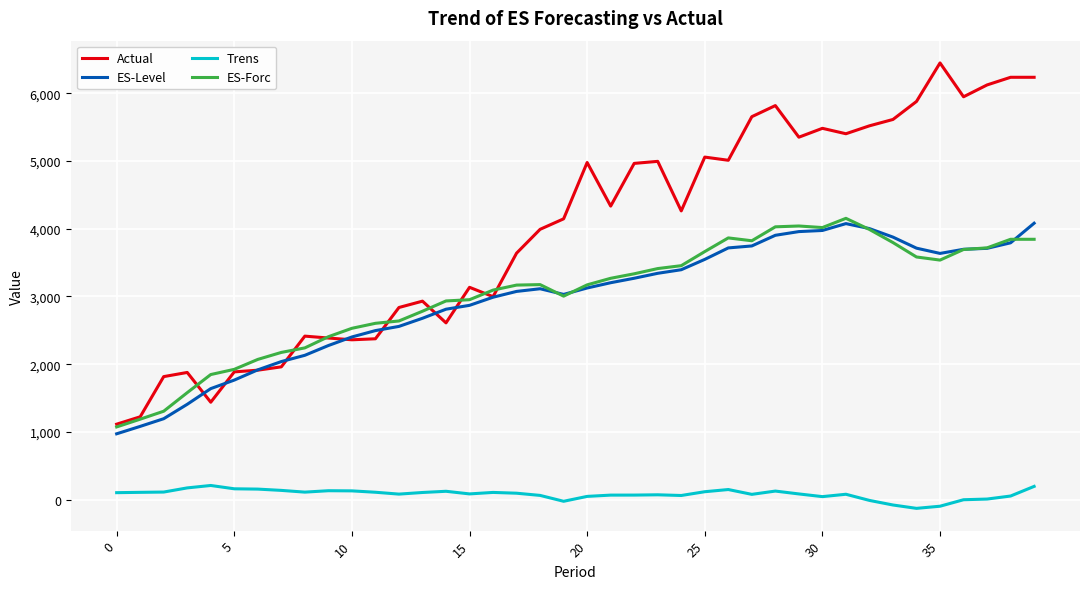

True or false: ES-Forc and Trens cross at least once.

False